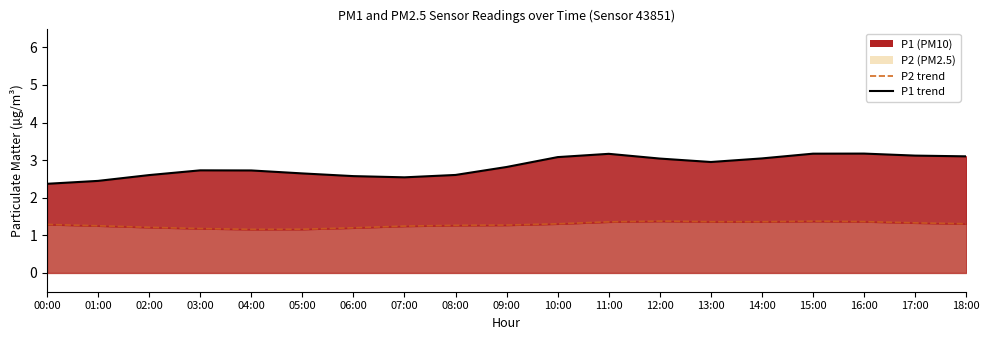

What is the sum of the P1 line values at 18:00 and 02:00?

5.7